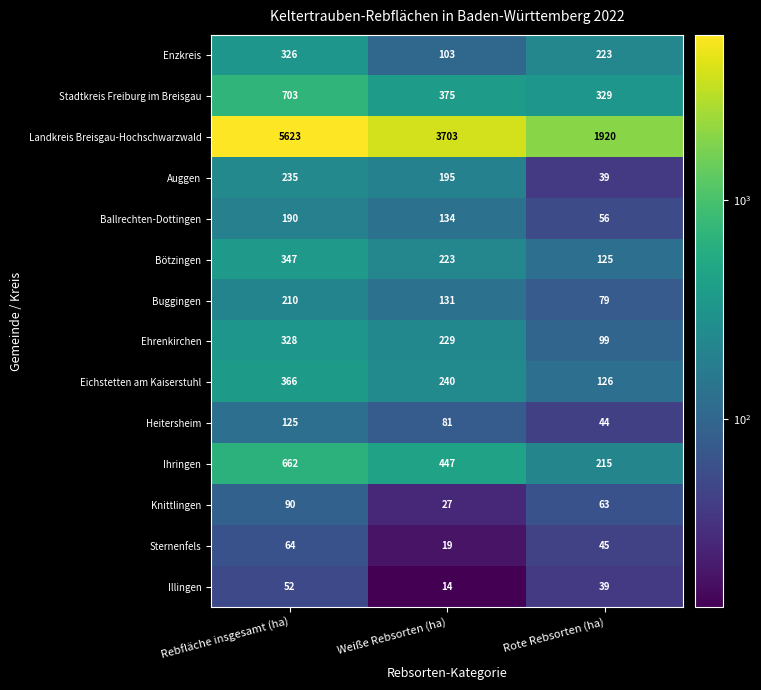

Read the Landkreis Breisgau-Hochschwarzwald value at Rebfläche insgesamt (ha).

5623